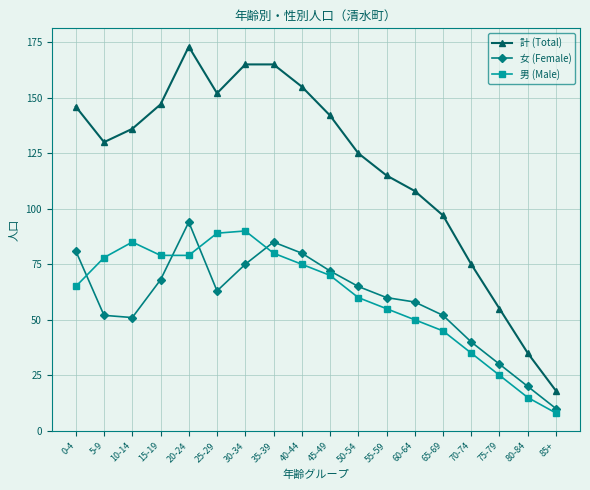

How many lines are shown in the chart?

3